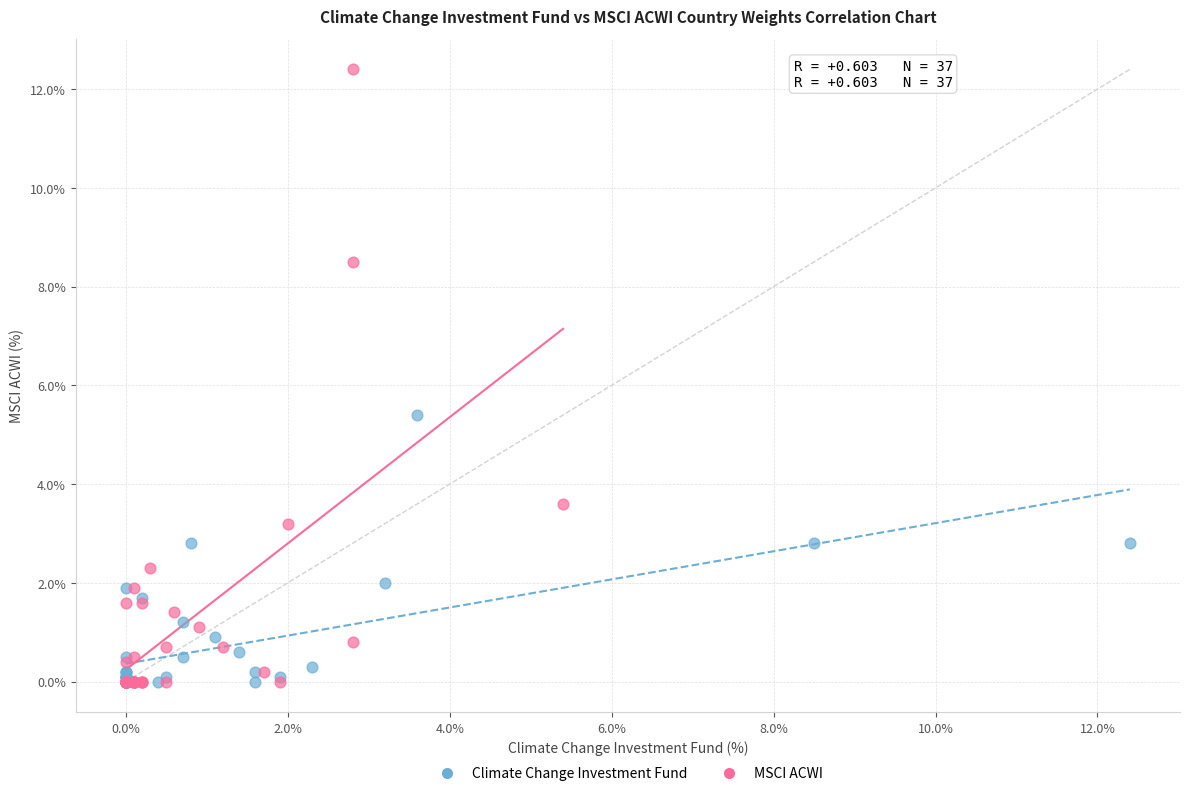

Which series reaches the maximum Y coordinate?

MSCI ACWI